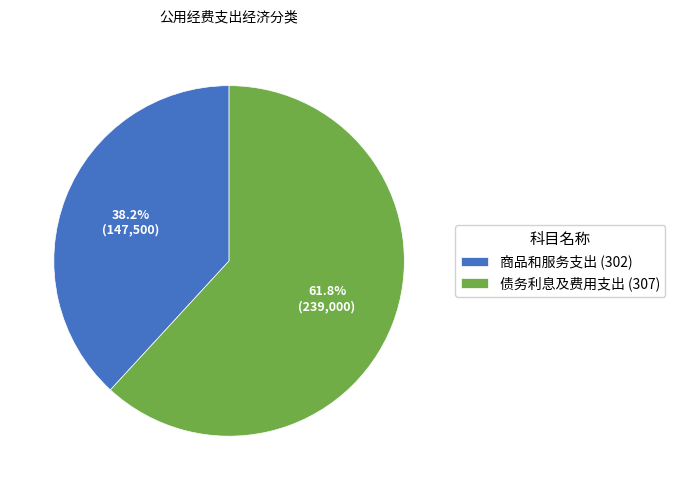

Combined, do 商品和服务支出 (302) and 债务利息及费用支出 (307) account for over 50%?

Yes